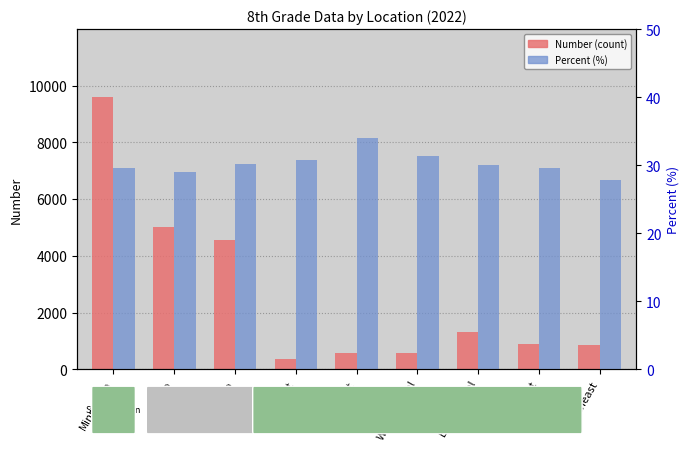

Read the Percent (%) value at Northwest.

30.8